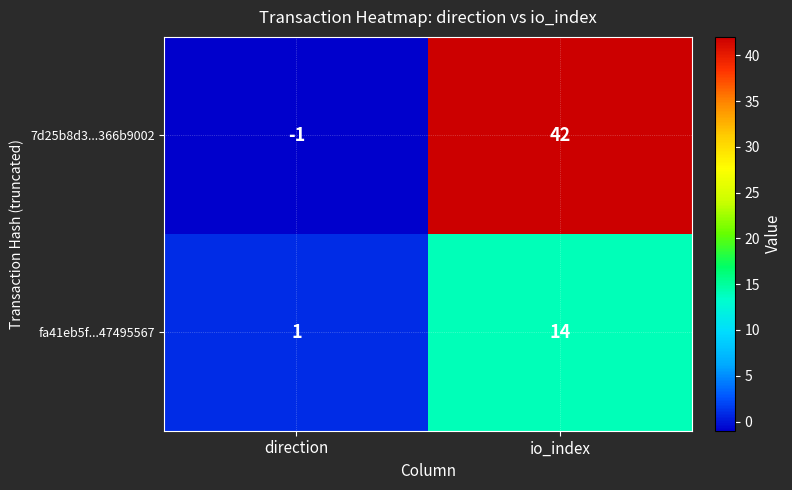

The value of fa41eb5f...47495567 at io_index is 14. True or false?

True